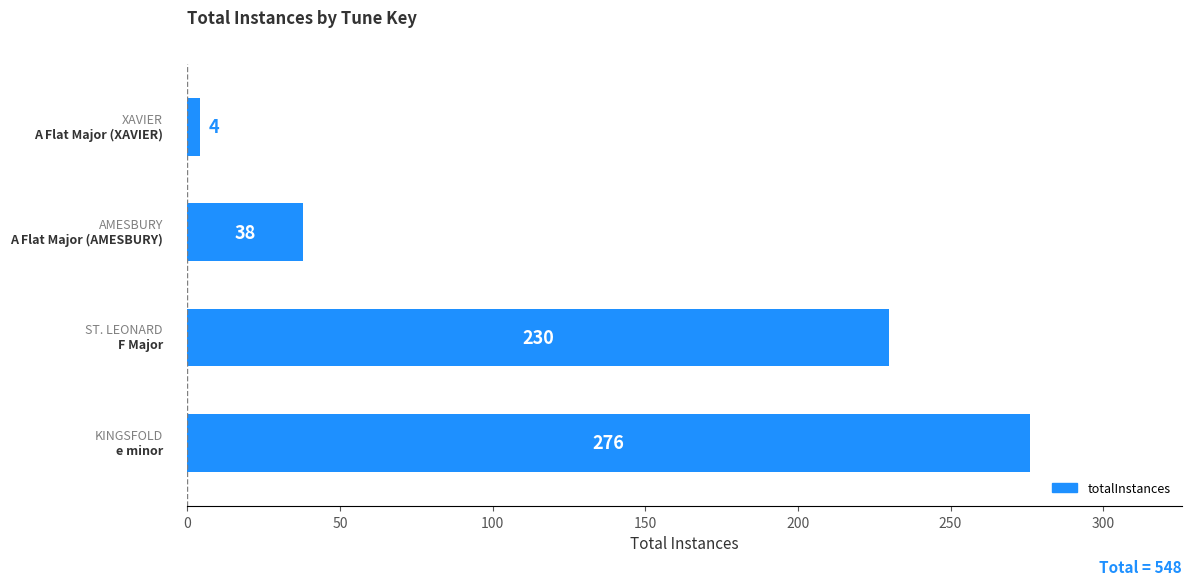

Are the bars horizontal?

Yes